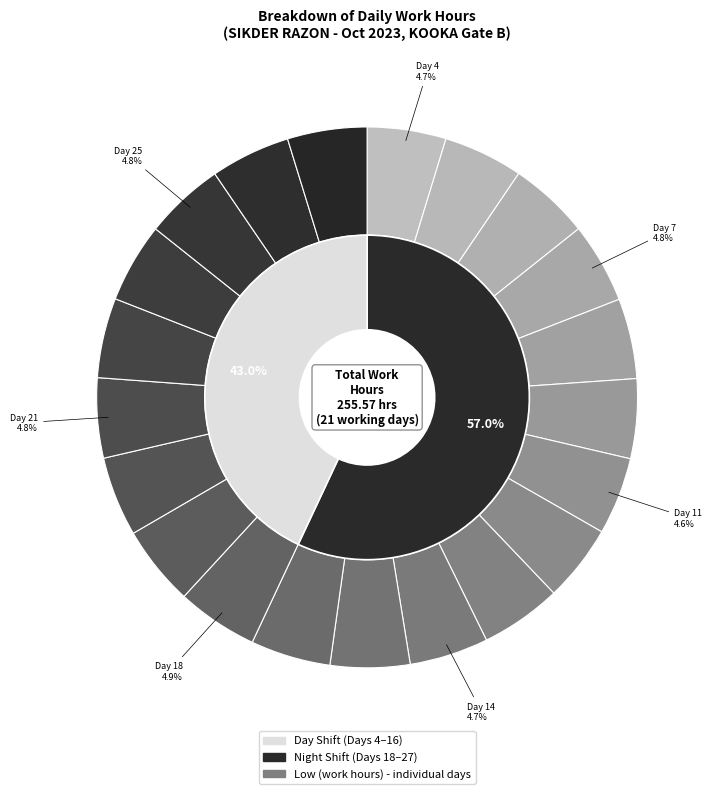

Does any single category account for the majority?

No